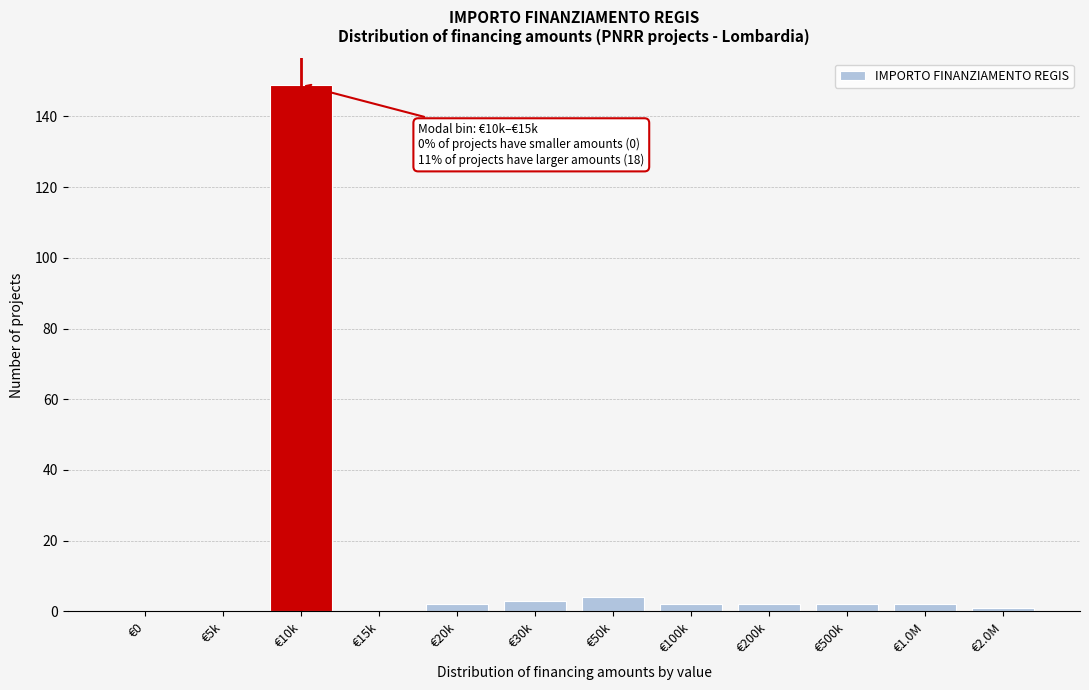

Reading left to right, transcribe all the data shown in this chart.

€0=0	€5k=0	€10k=149	€15k=0	€20k=2	€30k=3	€50k=4	€100k=2	€200k=2	€500k=2	€1.0M=2	€2.0M=1